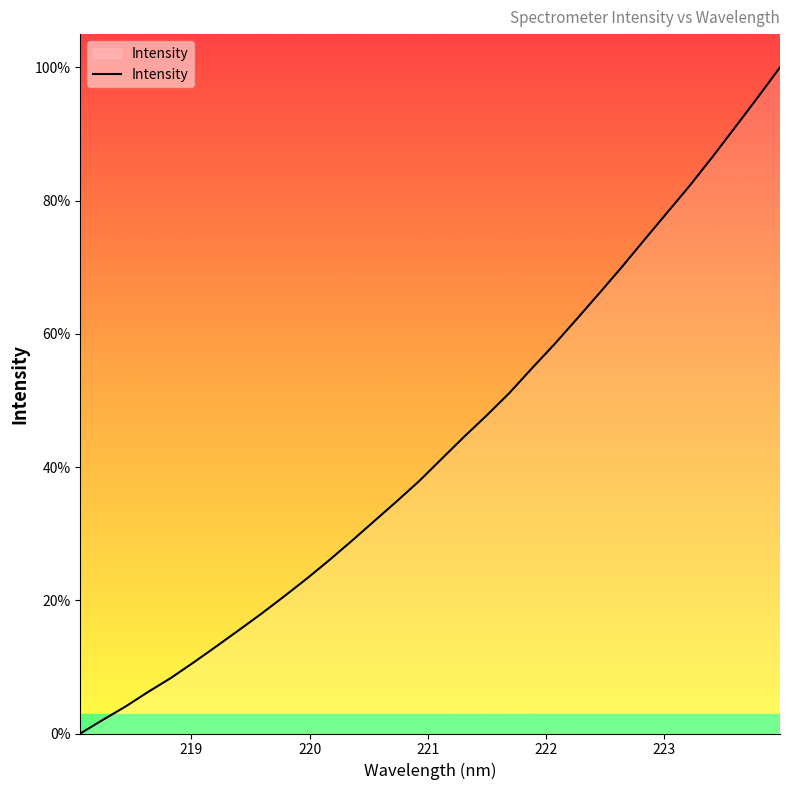

How many lines are shown in the chart?

1